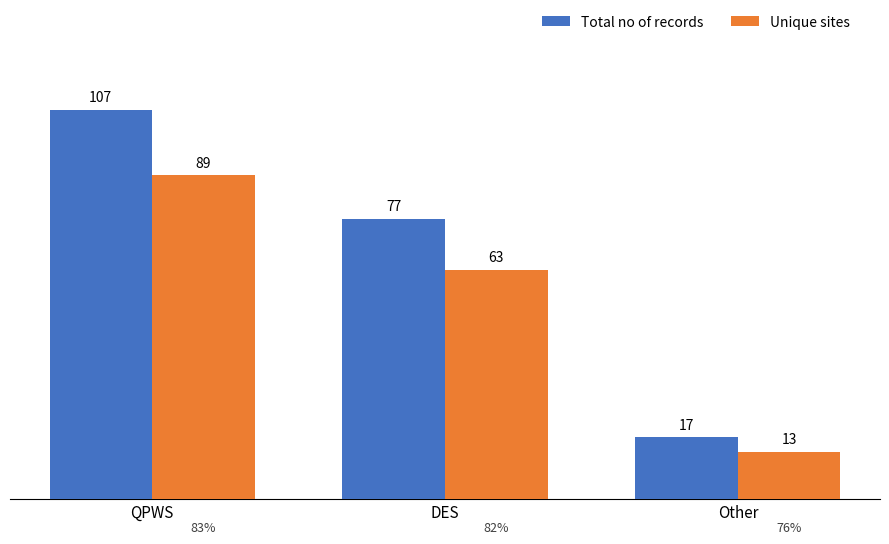

How many bars are there in total?

6